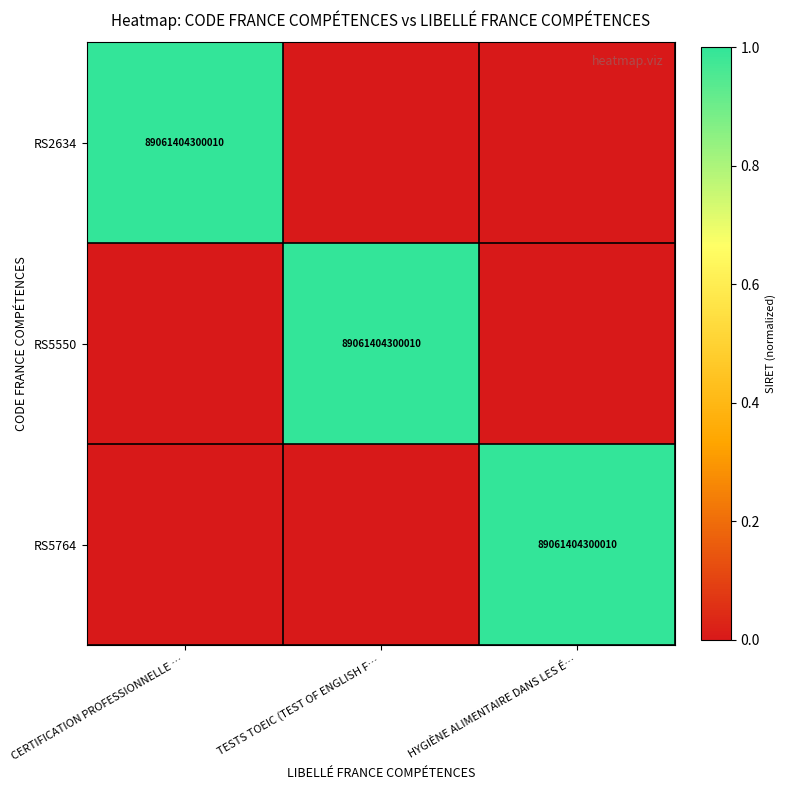

The RS5764 series shows 144702081018488 at HYGIÈNE ALIMENTAIRE DANS LES É…. True or false?

False